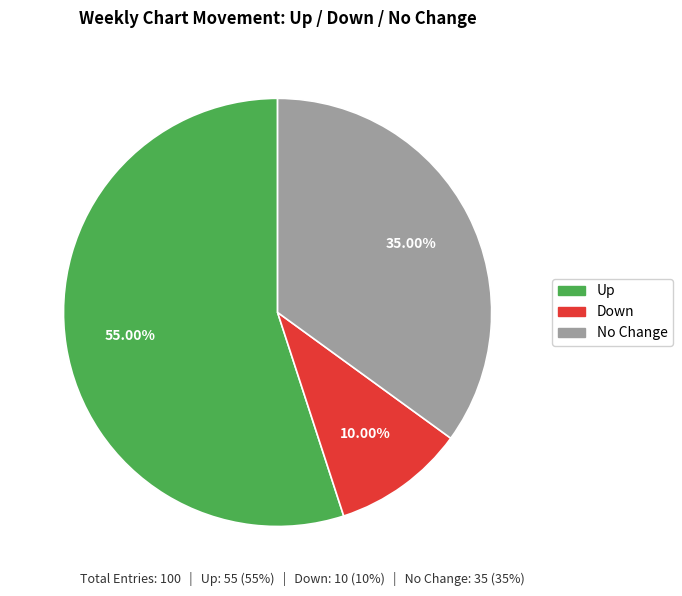

To the nearest percent, what is the average slice percentage?

33%